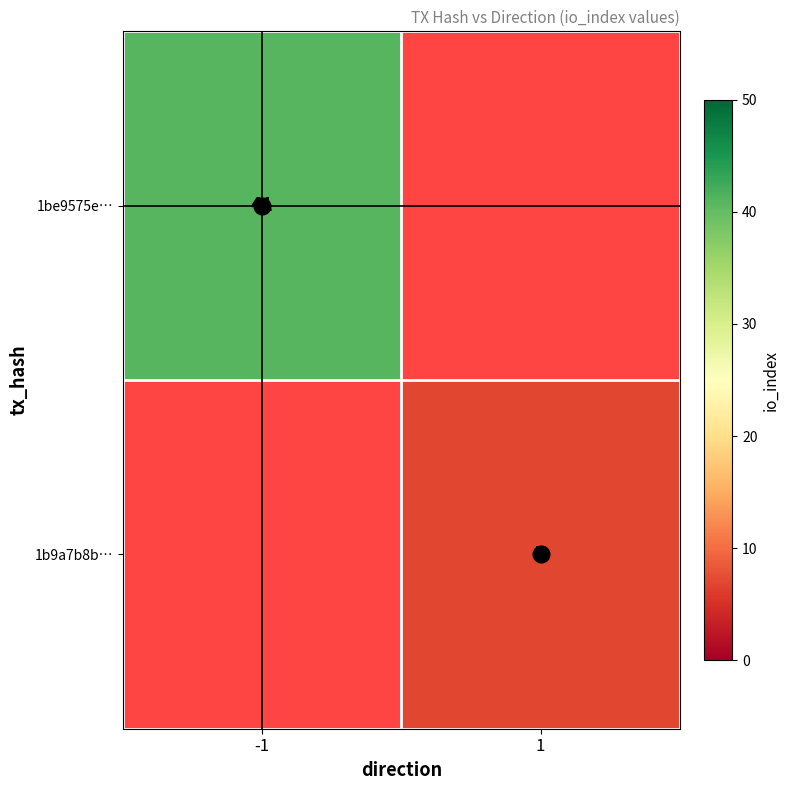

What is the smallest value displayed?

7.0